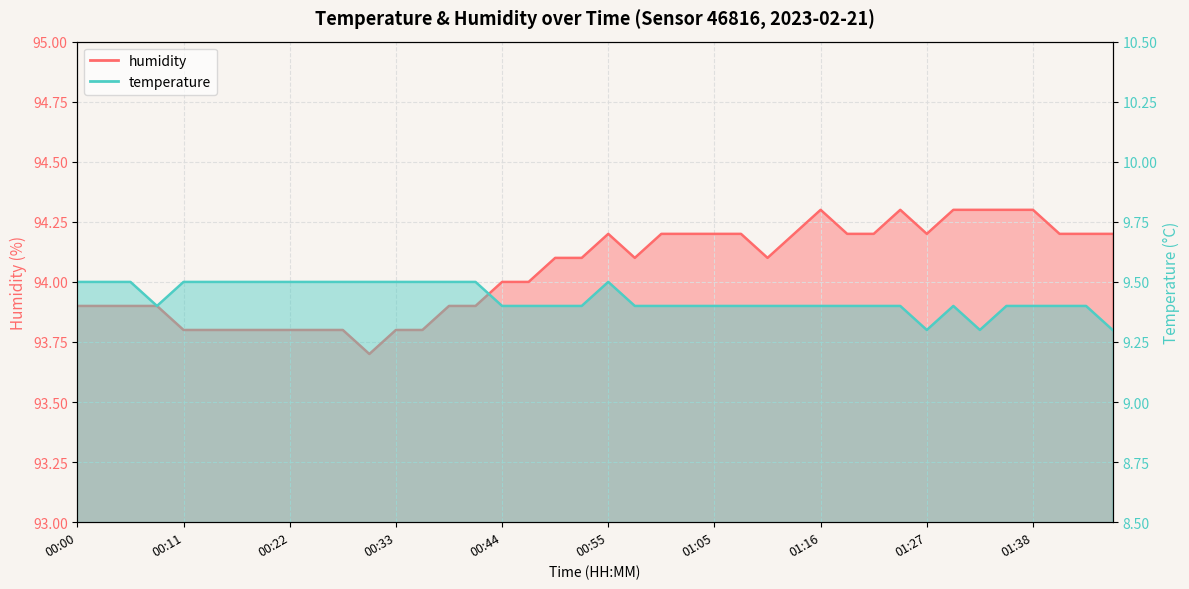

Which series has the widest spread of values?

humidity